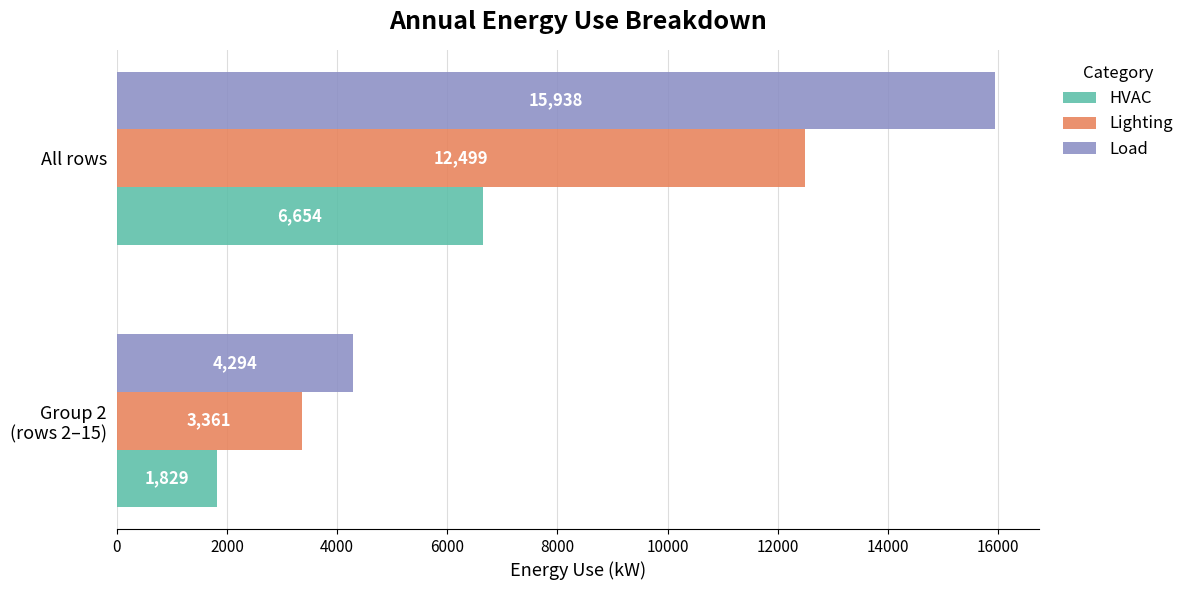

What is the spread (max minus min) of values at All rows?

9284